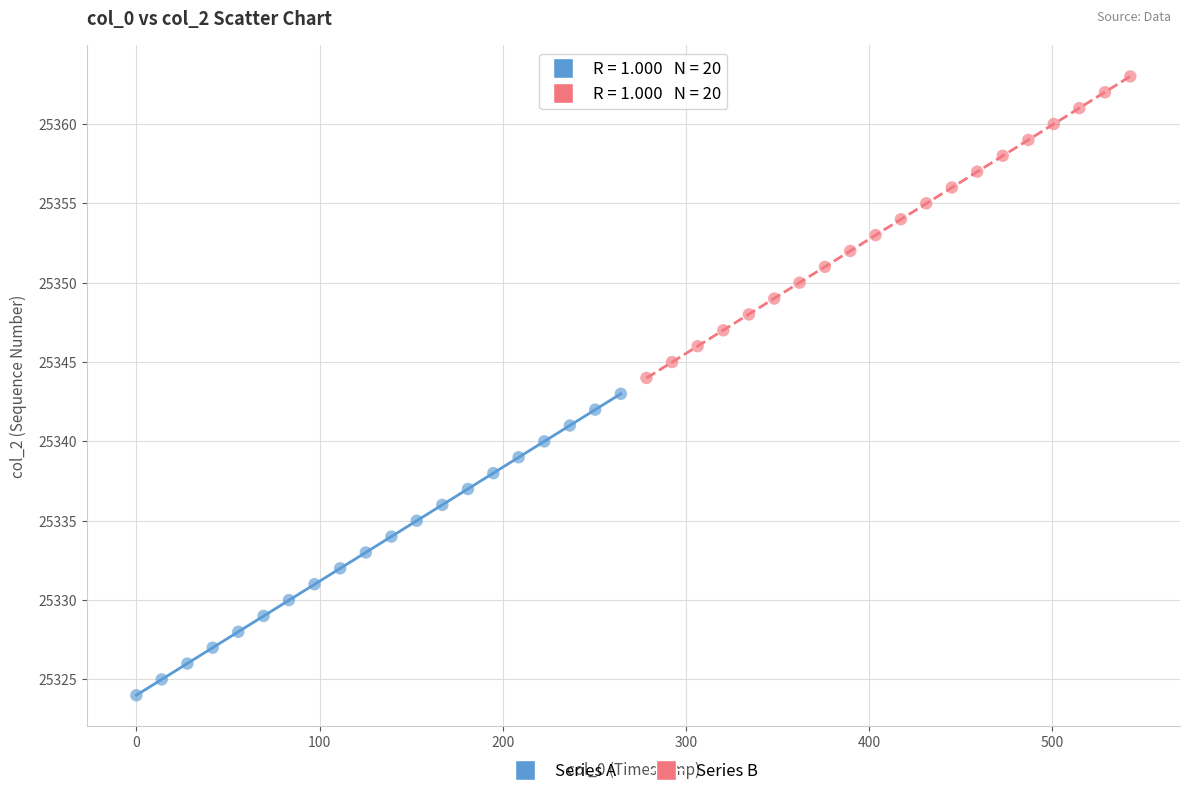

Which series contains the highest Y value?

Series B